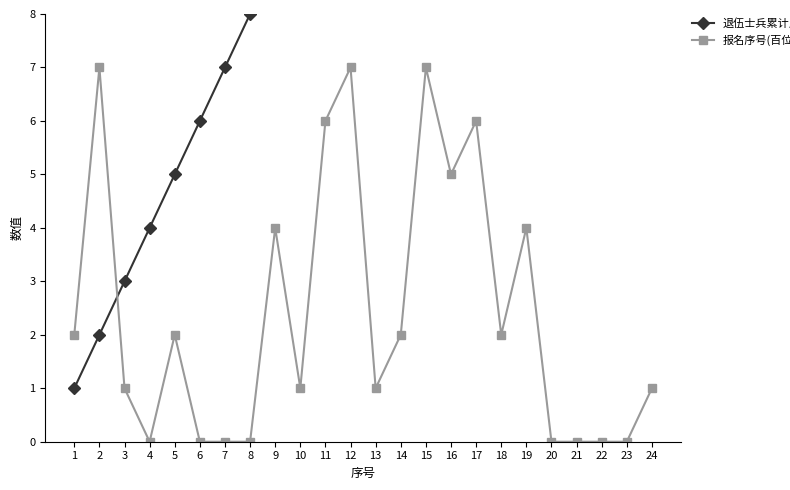

True or false: 退伍士兵累计人数 has a value of 1 at 3.

False